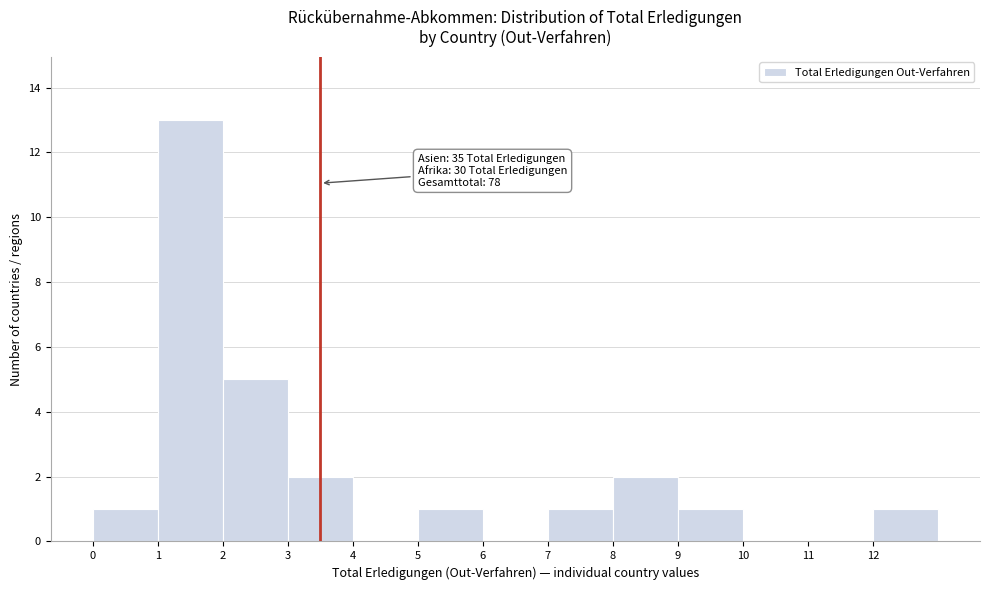

Over which range of the x-axis is the bar tallest?

1 to 2